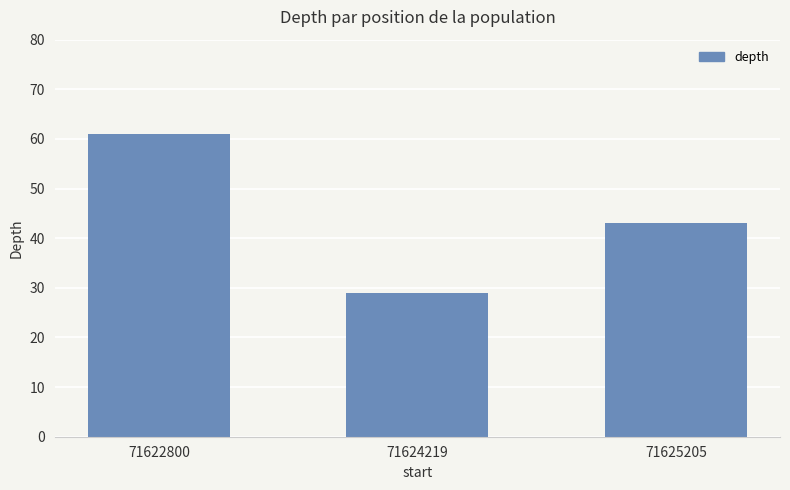

What is the sum of all values?

133